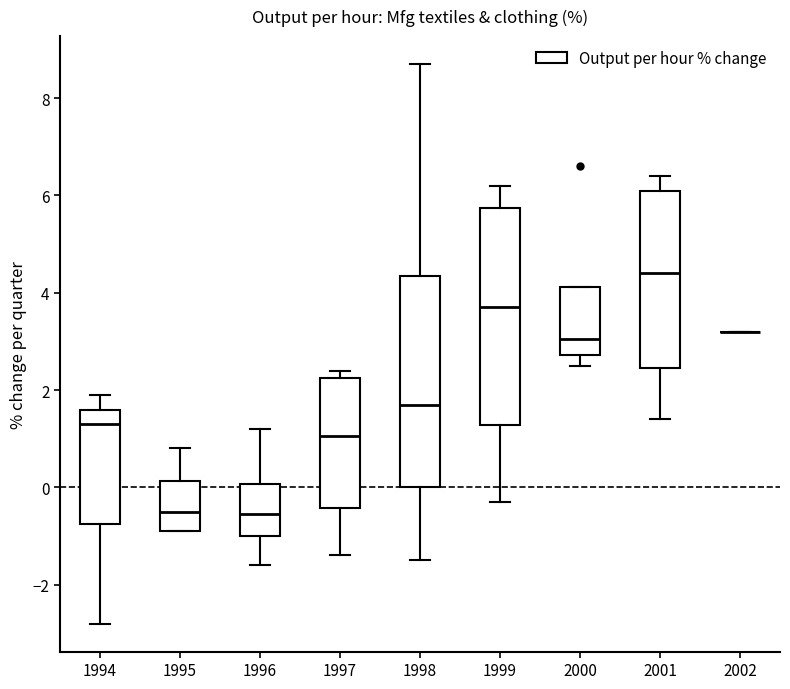

Reading left to right, read every box against the y-axis: the position of its median line, the range the box covers, and the ends of its whiskers. The values are not printed on the chart, so give them approximately, as read against the axis.

1994: median 1.4, box -0.8 to 1.6, whiskers -2.8 to 2.0
1995: median -0.4, box -0.8 to 0.2, whiskers -0.8 to 0.8
1996: median -0.6, box -1.0 to 0.0, whiskers -1.6 to 1.2
1997: median 1.0, box -0.4 to 2.2, whiskers -1.4 to 2.4
1998: median 1.8, box 0.0 to 4.4, whiskers -1.4 to 8.8
1999: median 3.8, box 1.2 to 5.8, whiskers -0.2 to 6.2
2000: median 3.0, box 2.8 to 4.2, whiskers 2.6 to 4.2
2001: median 4.4, box 2.4 to 6.2, whiskers 1.4 to 6.4
2002: box collapsed to a line at 3.2, whiskers 3.2 to 3.2